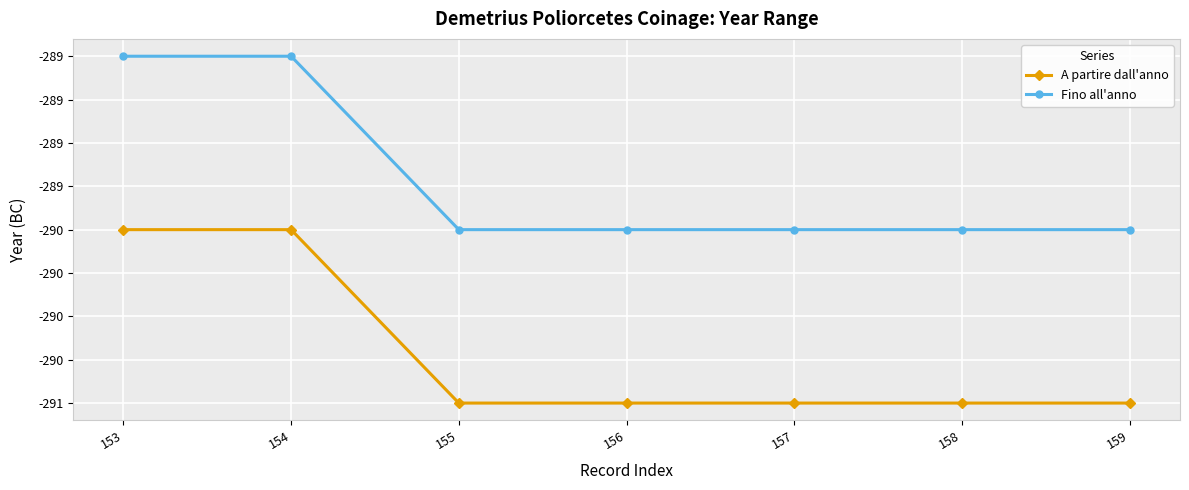

Which series has the widest spread of values?

A partire dall'anno